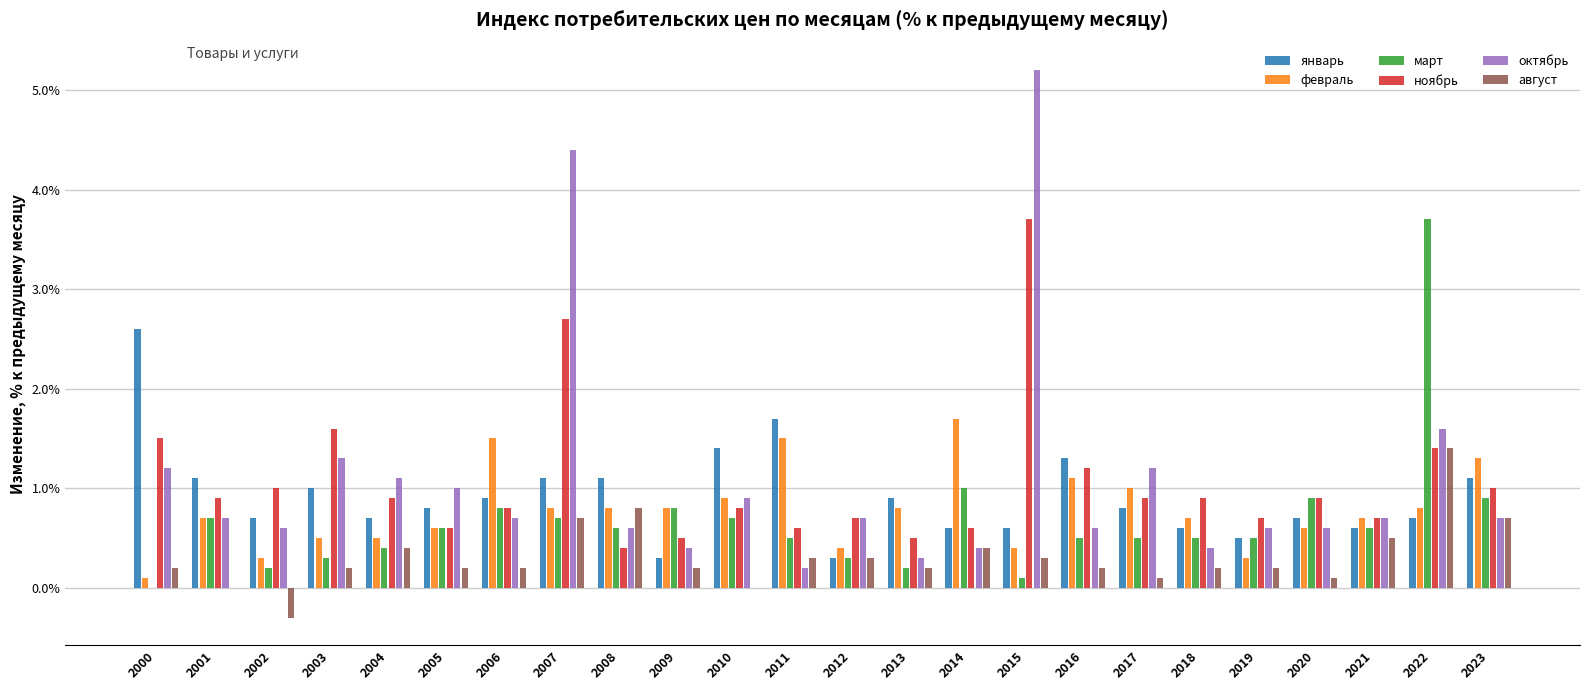

What is the greatest value displayed?

5.2